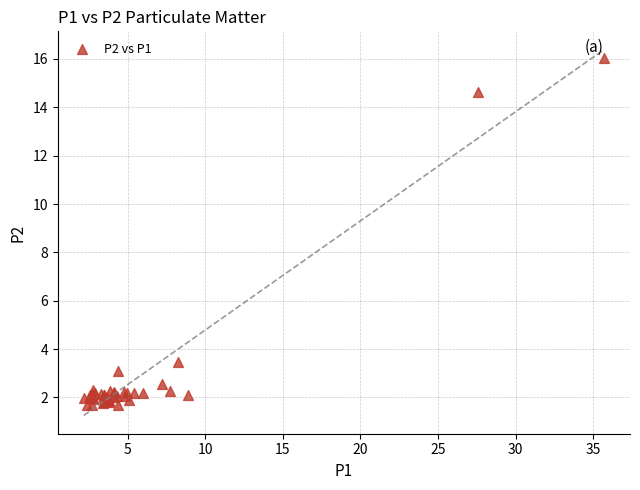

What Y value in the scatter plot is closest to 8?

3.5